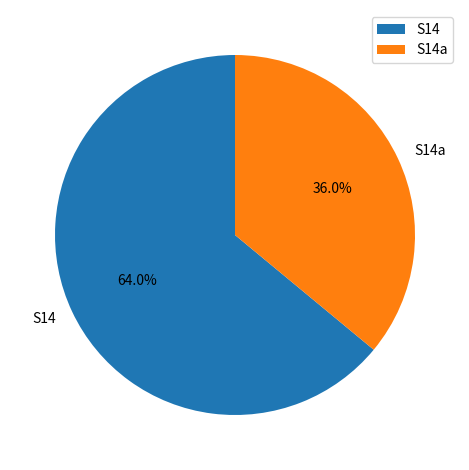

To the nearest percent, what is the difference between the largest and smallest slice percentages?

28%